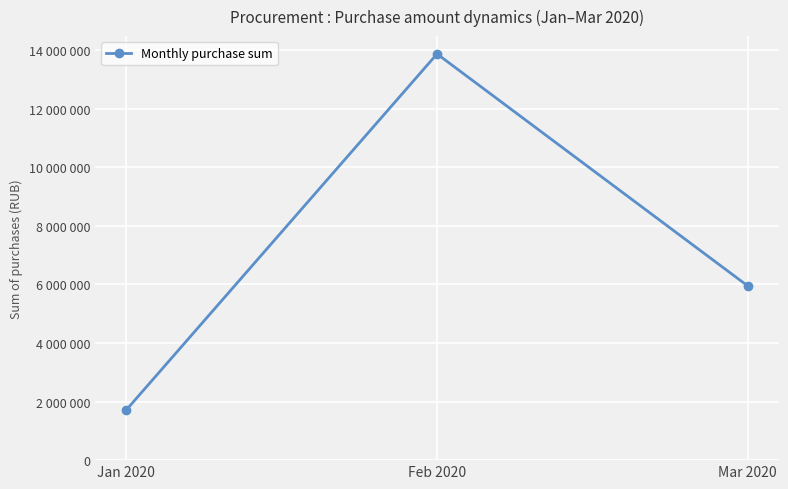

What position from the left is Jan 2020?

1